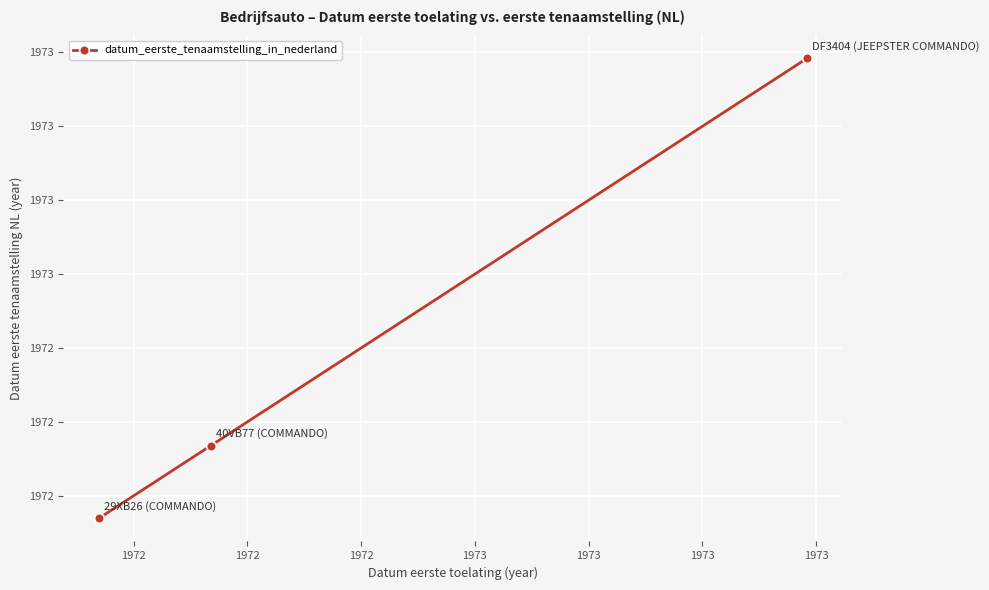

Is this an area chart (filled region under the line)?

No